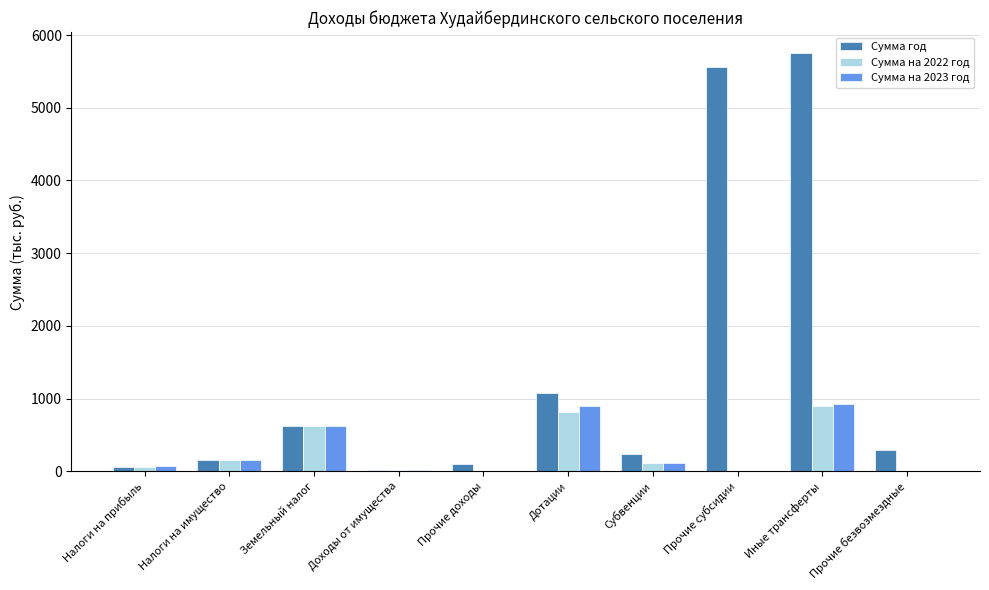

True or false: Сумма на 2023 год has a value of 580.0 at Иные трансферты.

False